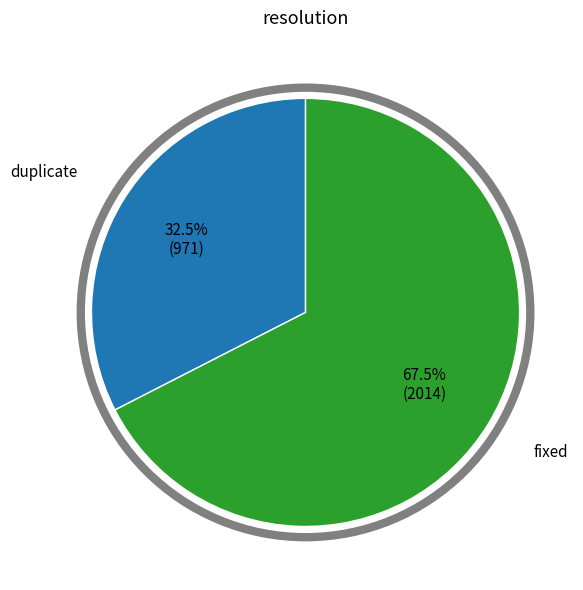

What is the largest slice in the pie chart?

fixed